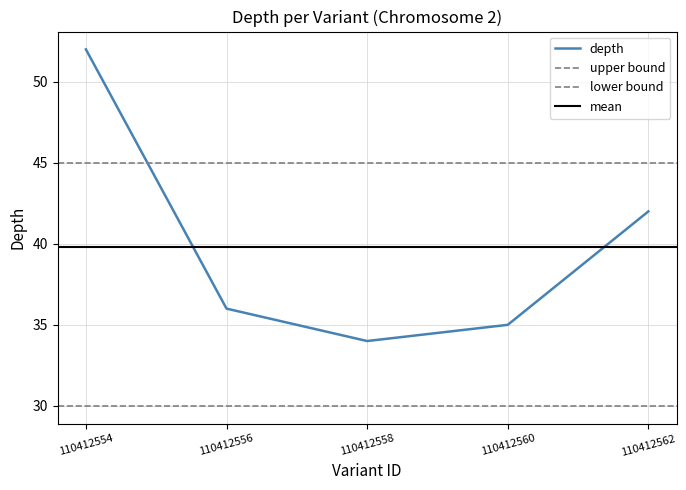

List the labels in order of value, largest first.

110412554, 110412562, 110412556, 110412560, 110412558